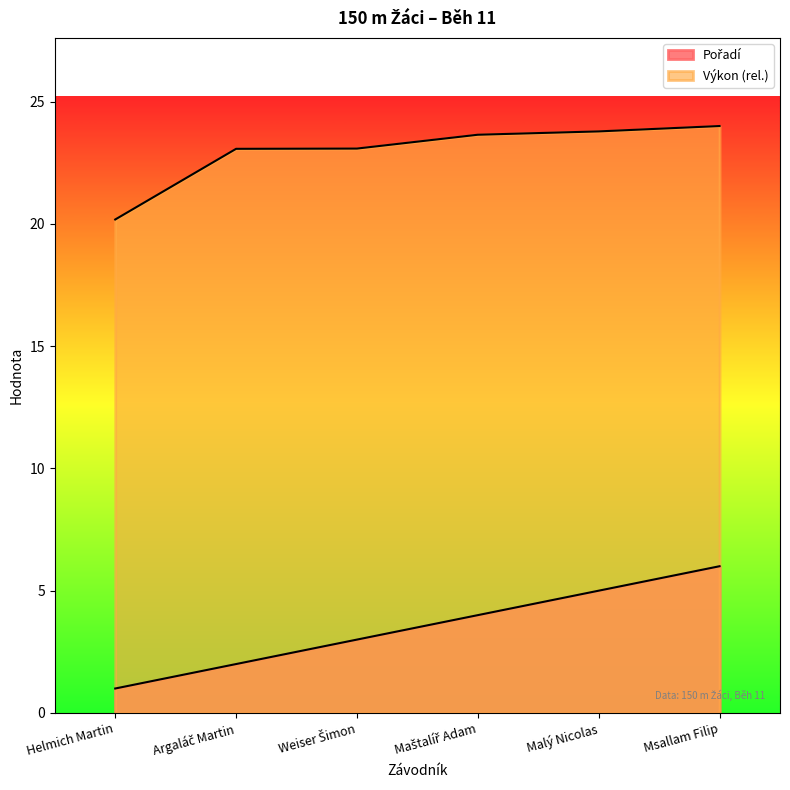

How many values in the Výkon series exceed 23?

5